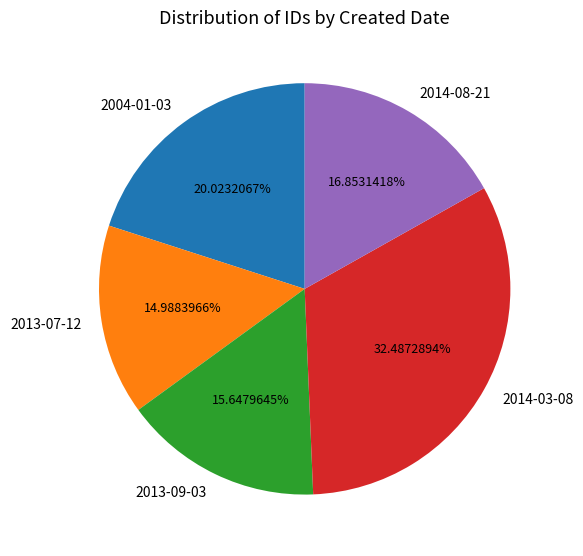

Rank the categories by value from lowest to highest.

2013-07-12, 2013-09-03, 2014-08-21, 2004-01-03, 2014-03-08